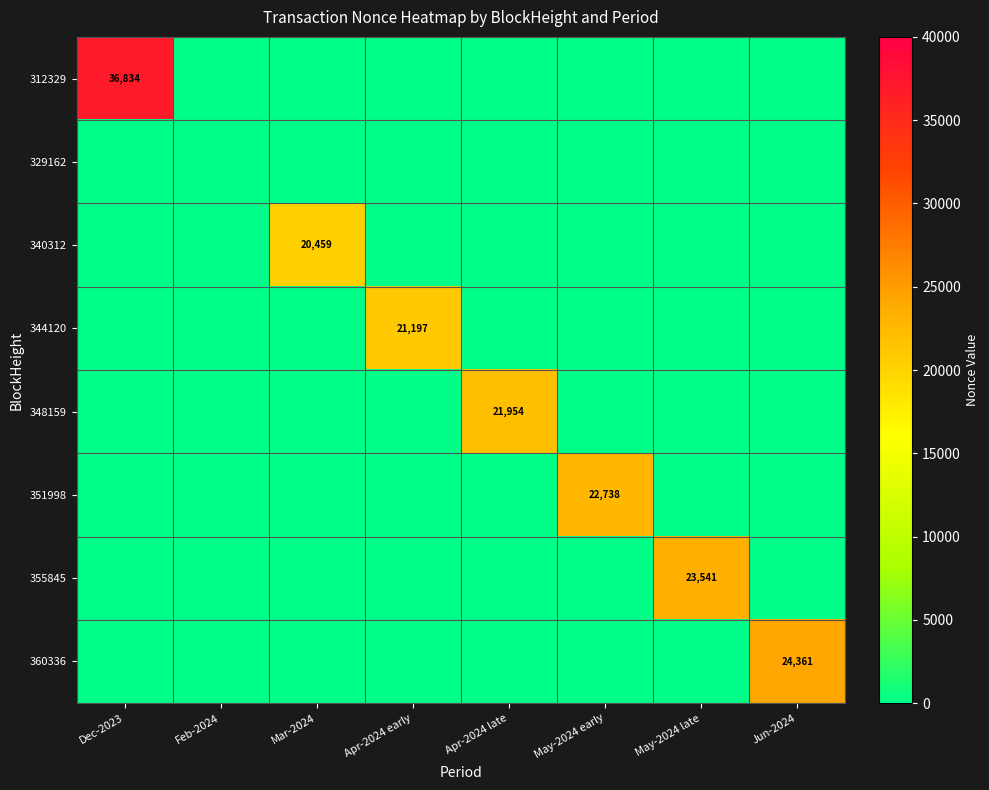

Where is 340312 nearest to the value 10229?

Dec-2023